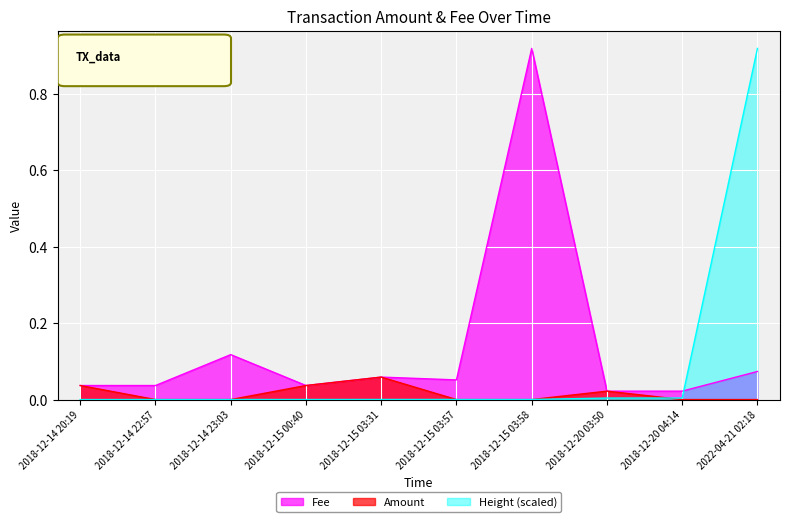

True or false: Fee has a value of 0.0 at 2018-12-14 20:19.

True